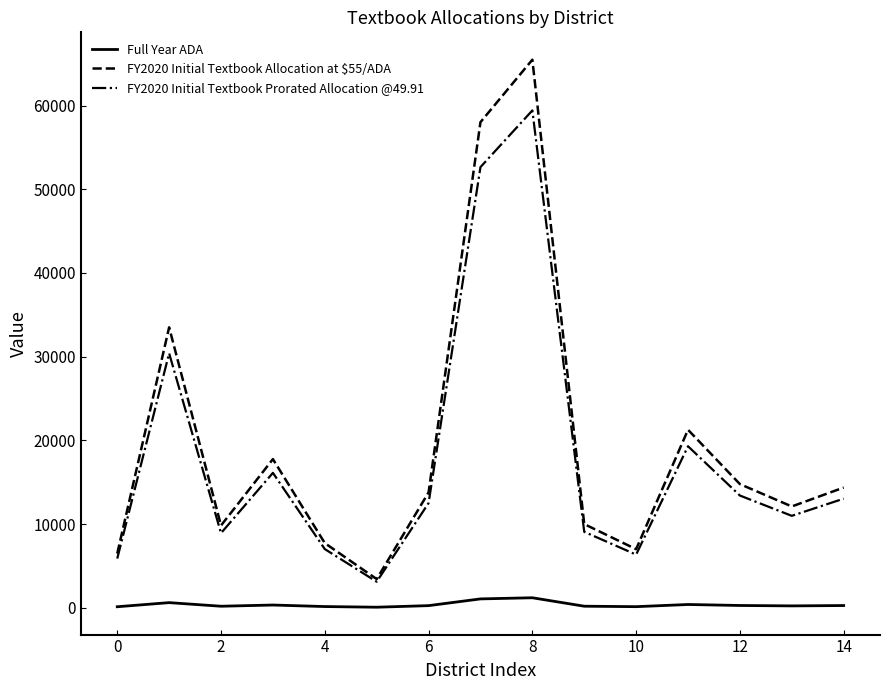

What are all the series names shown in the legend?

Full Year ADA, FY2020 Initial Textbook Allocation at $55/ADA, FY2020 Initial Textbook Prorated Allocation @49.91